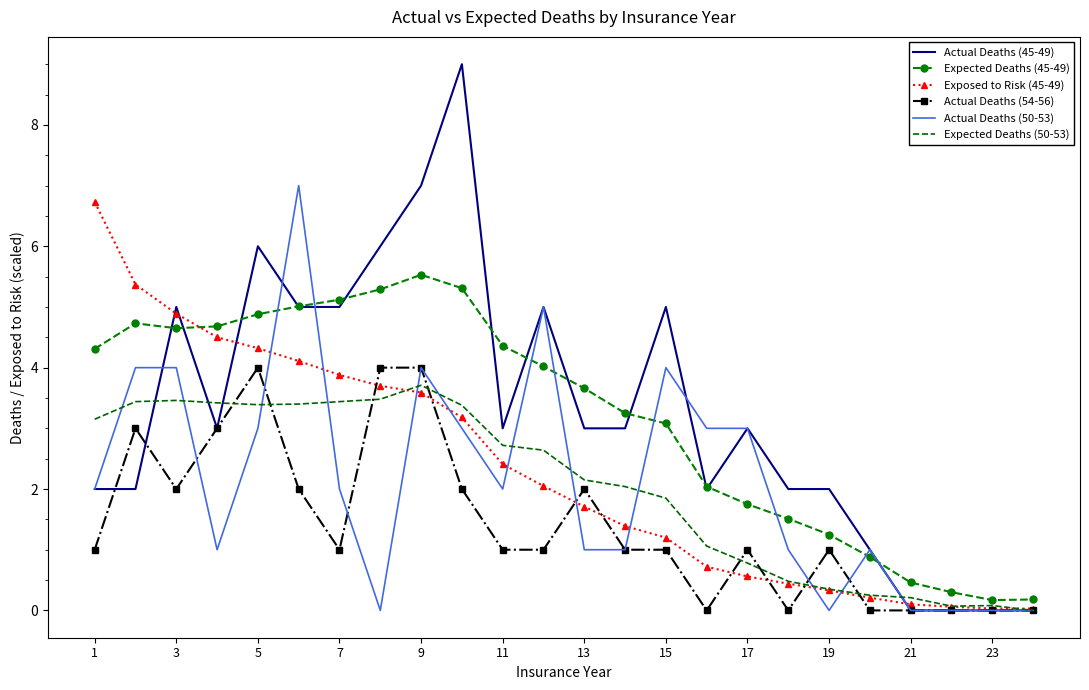

What is the maximum value shown in the chart?

9.0